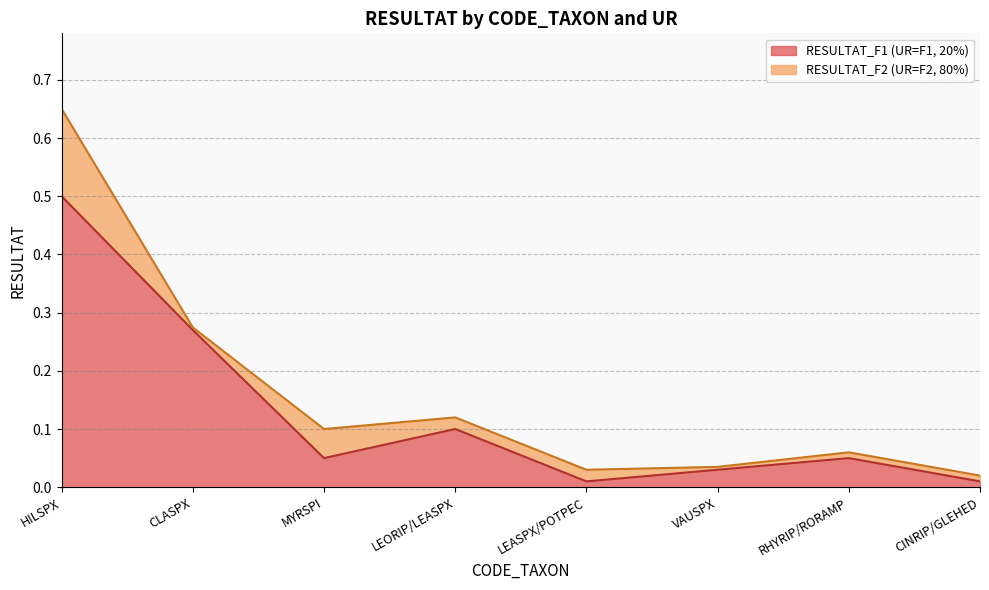

Reading left to right, what are all the values shown in this chart?

0.5	0.3	0.1	0.1	0.0	0.0	0.1	0.0